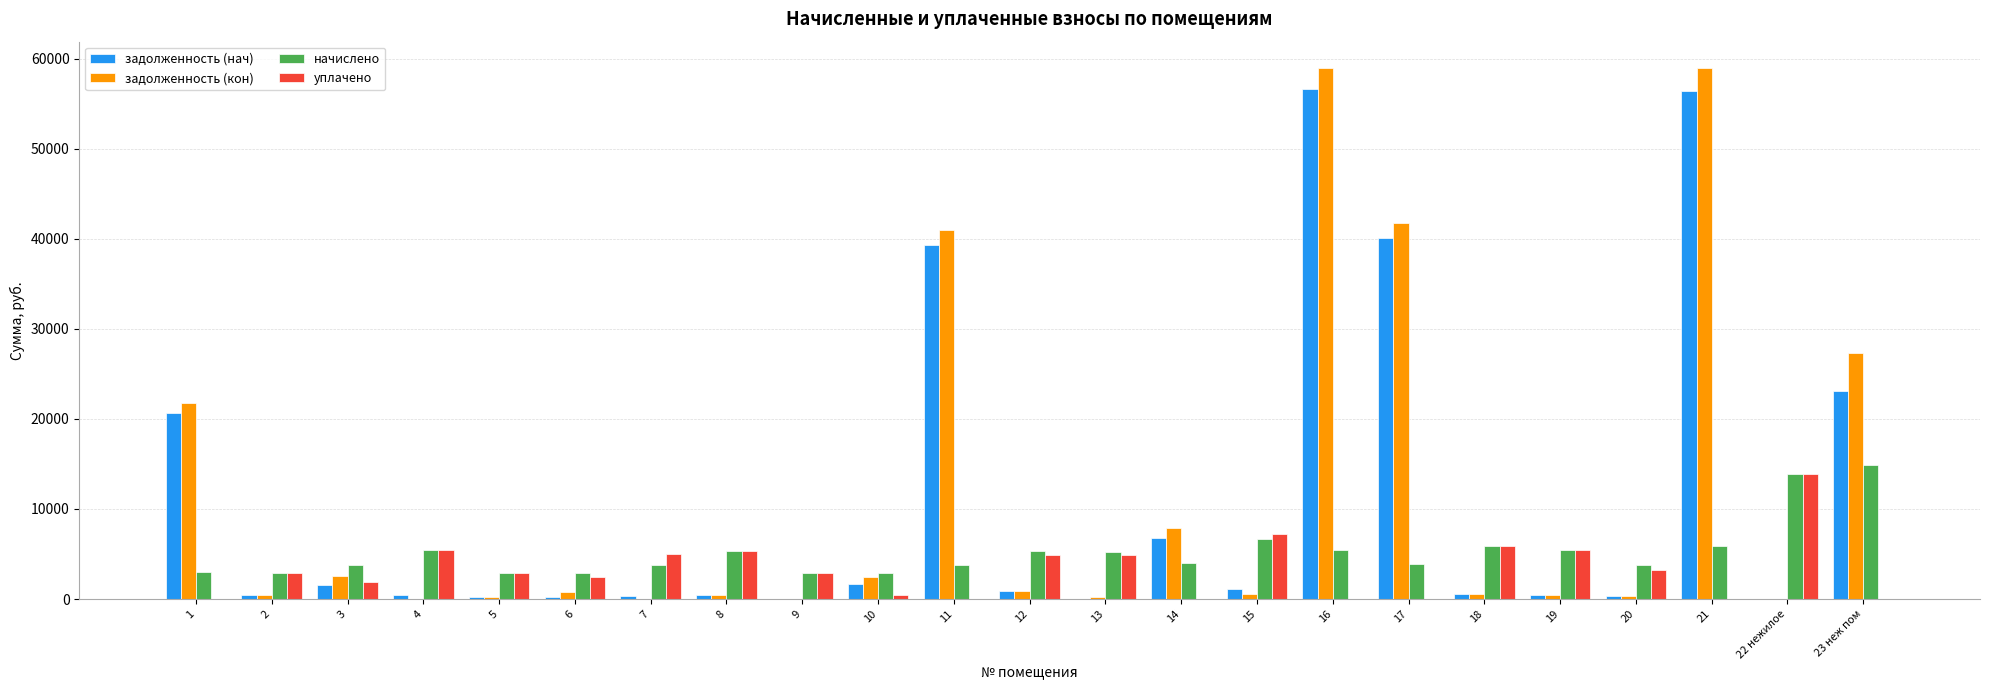

How many data points in уплачено are above 2913?

12